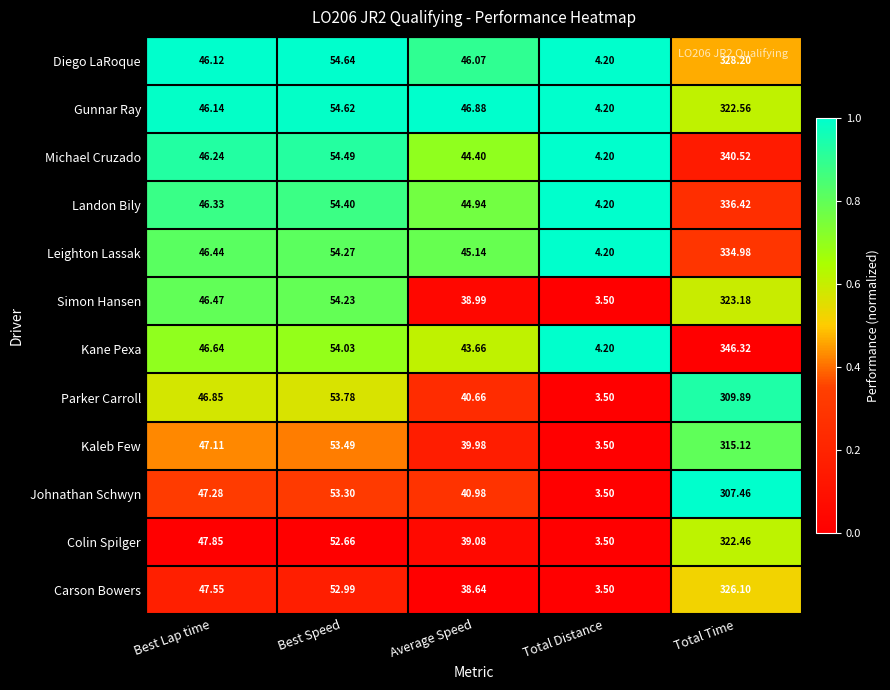

At which label does Diego LaRoque first exceed 46?

Best Lap time